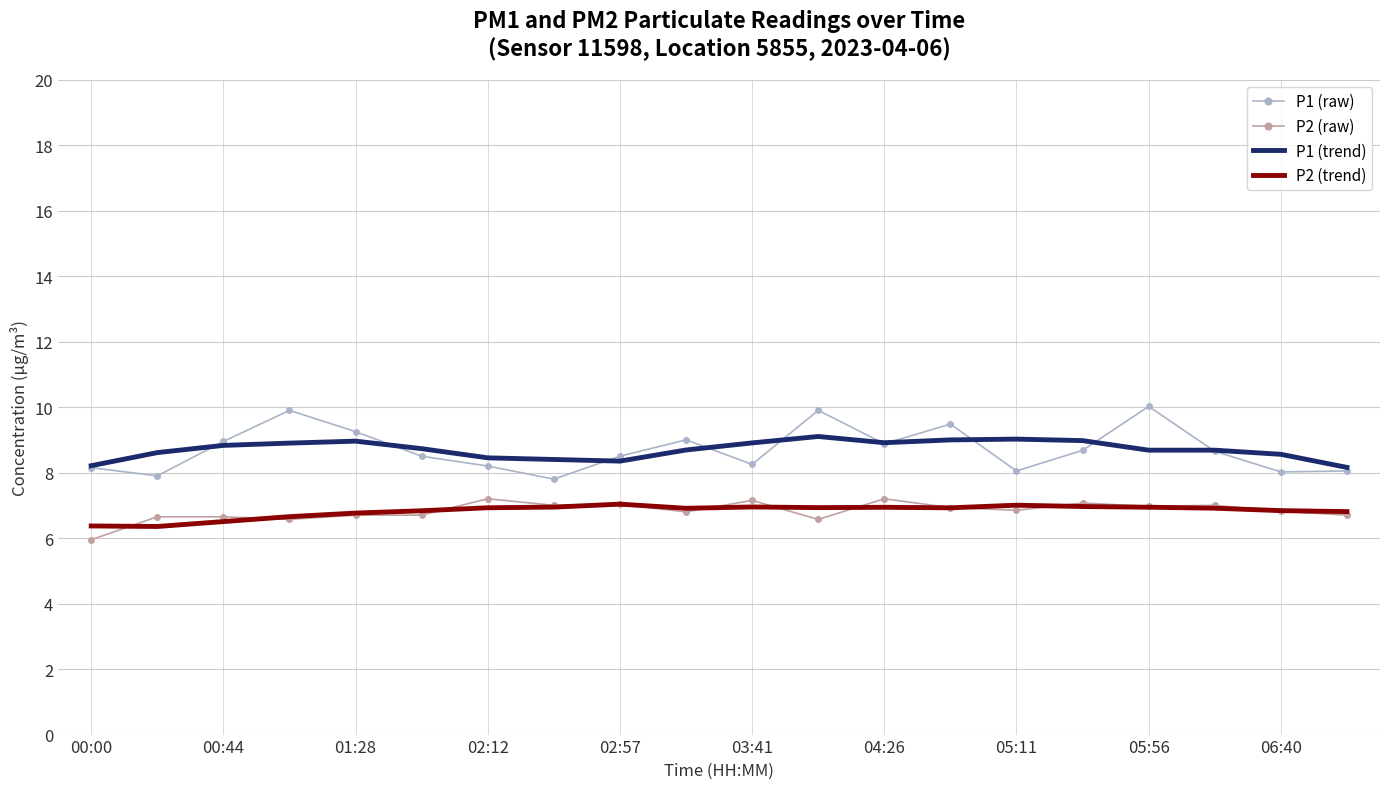

Which series has the widest spread of values?

P1 (raw)